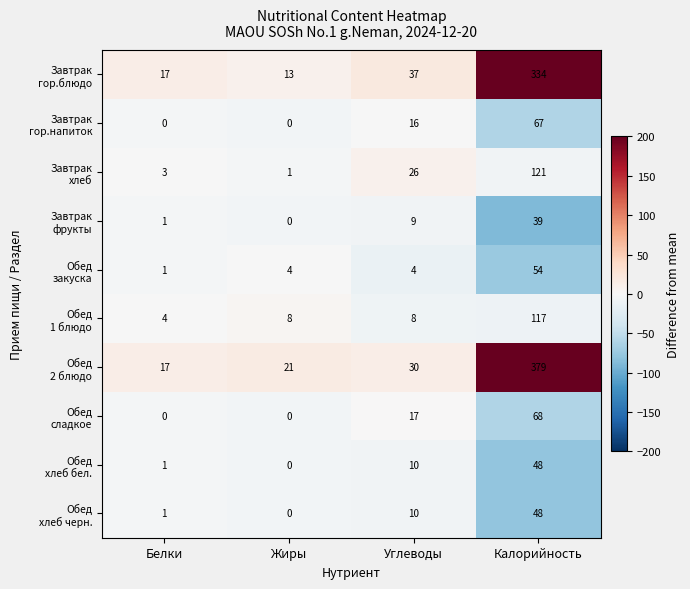

What is the spread (max minus min) of values at Калорийность?

340